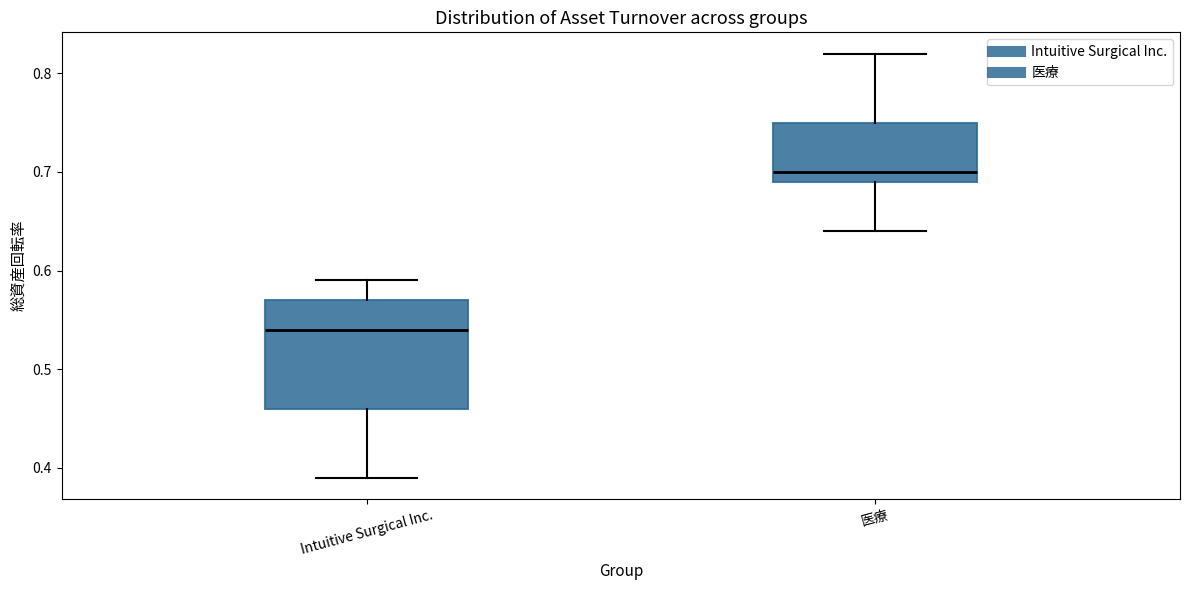

Reading left to right, transcribe this box plot: for each box, give where its median line is, the range the box spans, and where its two whiskers end, as read against the y-axis. The values are not printed on the chart, so give them approximately, as read against the axis.

Intuitive Surgical Inc.: median 0.54, box 0.46 to 0.57, whiskers 0.39 to 0.59
医療: median 0.70, box 0.69 to 0.75, whiskers 0.64 to 0.82